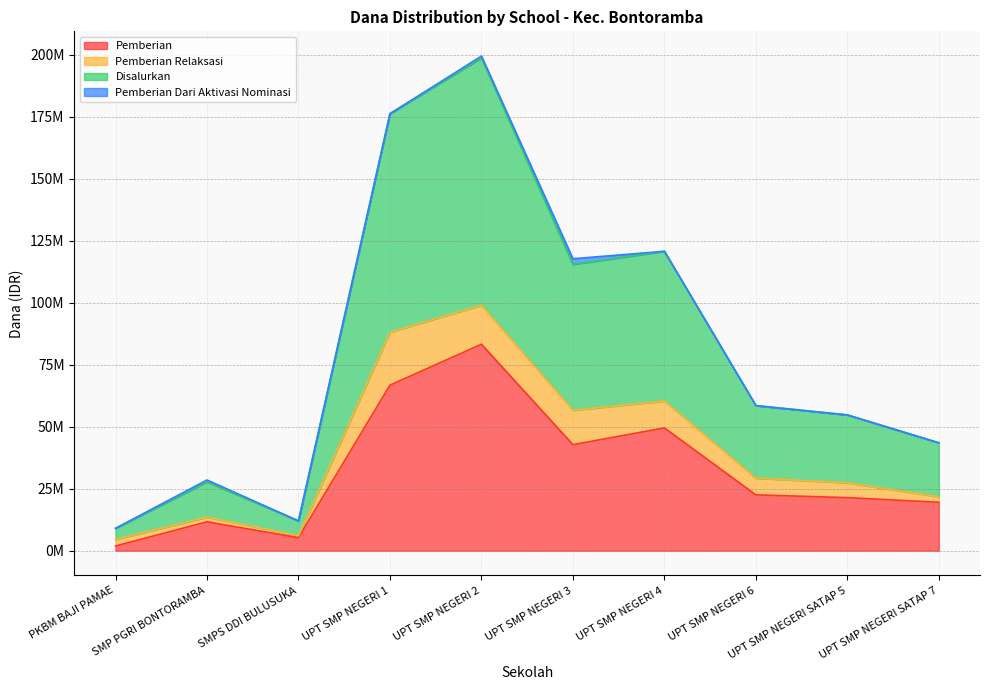

True or false: Disalurkan and Pemberian intersect in this chart.

False